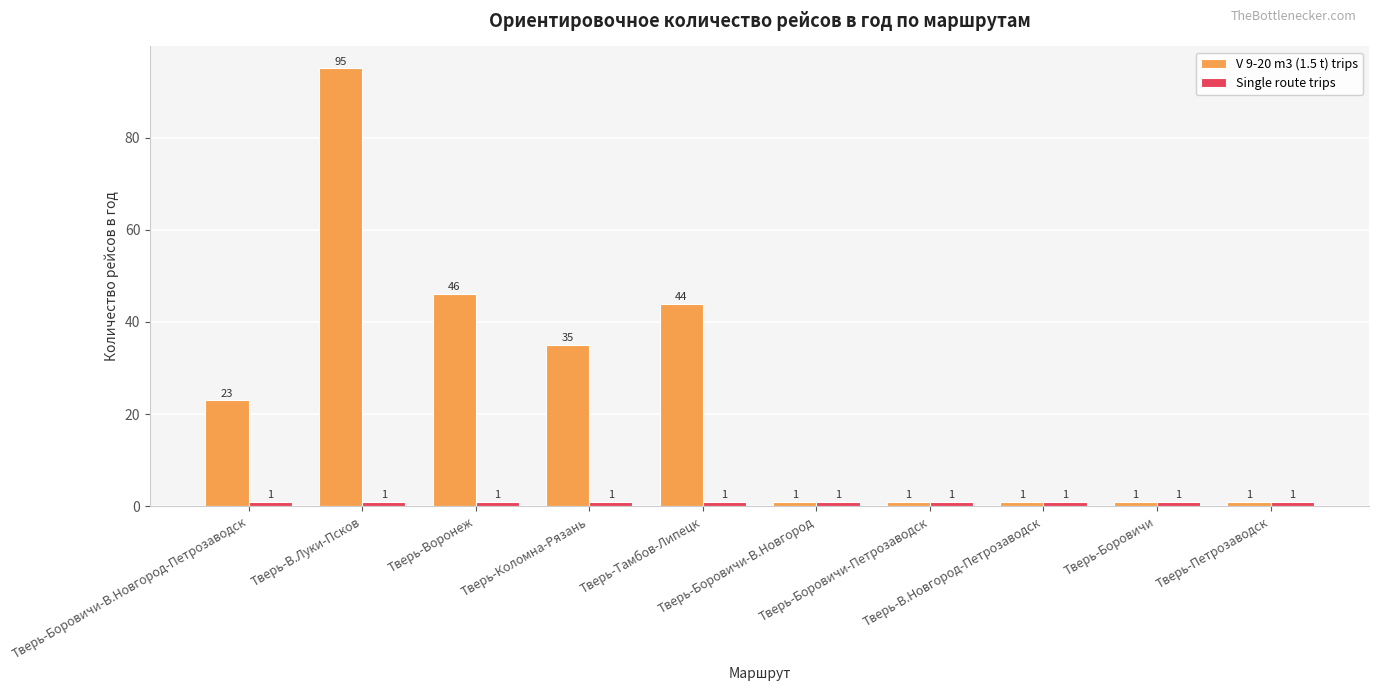

Is it true that Single route trips equals 1 at Тверь-Коломна-Рязань?

True